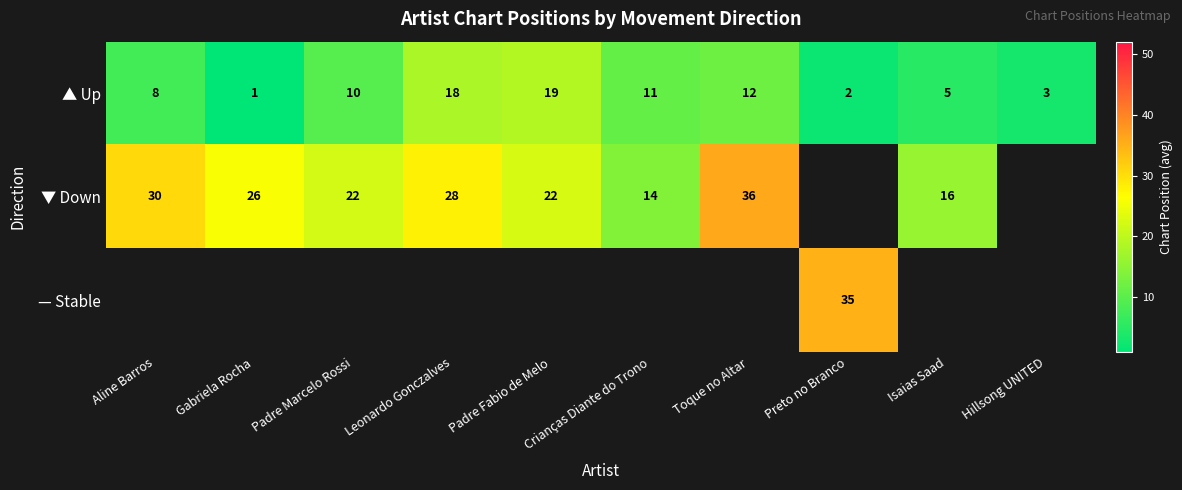

Which series has the widest spread of values?

▼ Down